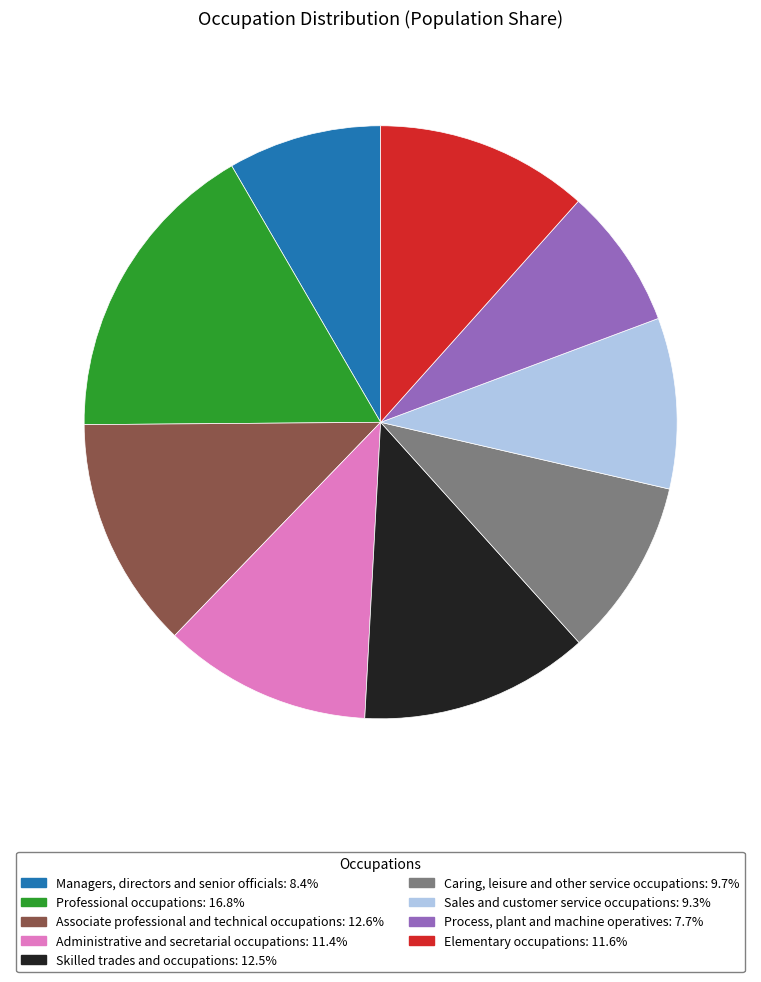

Does Sales and customer service occupations account for over 50% of the chart?

No